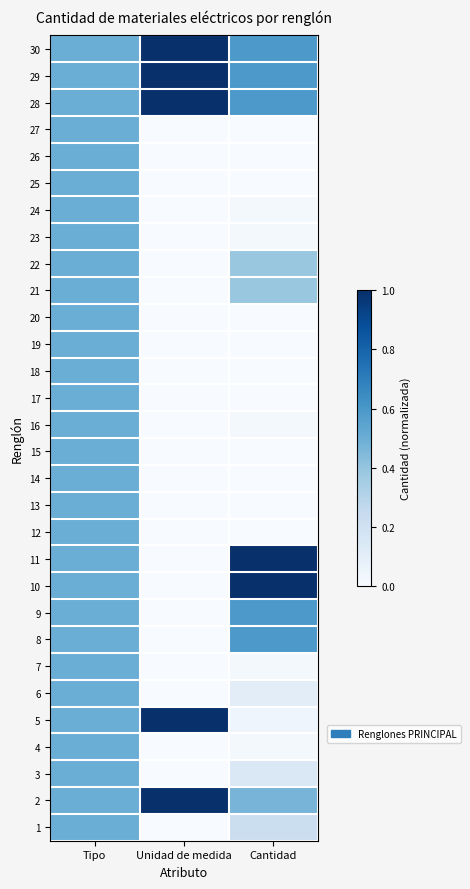

List the series in order of their peak value, highest first.

2, 5, 10, 11, 28, 29, 30, 8, 9, 1, 3, 4, 6, 7, 12, 13, 14, 15, 16, 17, 18, 19, 20, 21, 22, 23, 24, 25, 26, 27